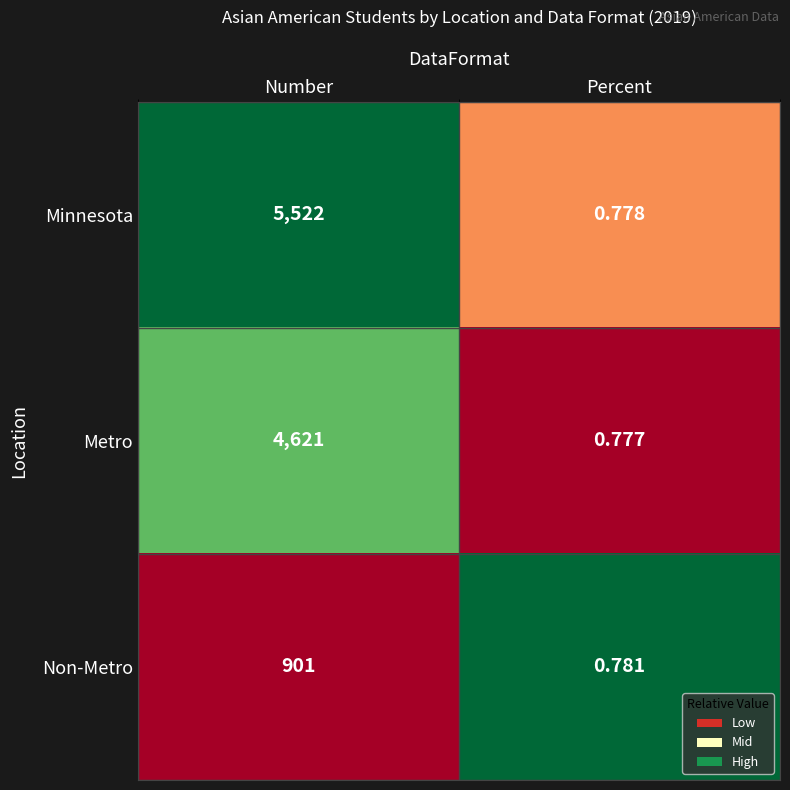

List the series in order of their overall mean, highest first.

Minnesota, Metro, Non-Metro